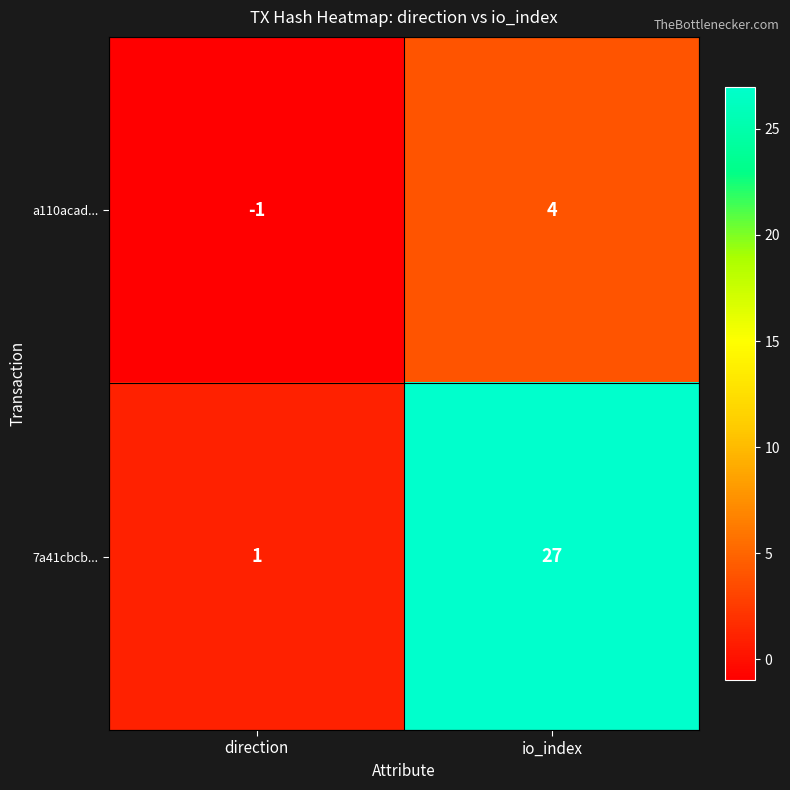

Where is 7a41cbcb... nearest to the value 14?

direction